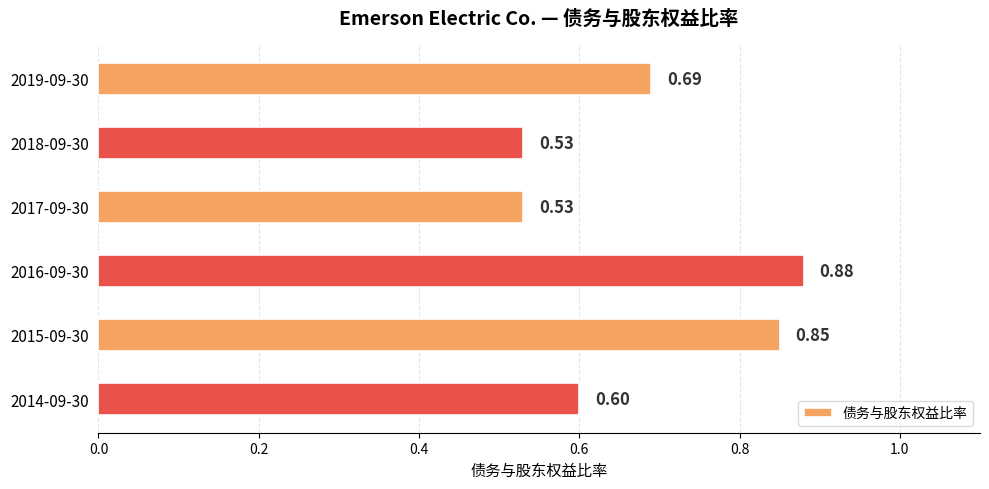

Between 2015-09-30 and 2014-09-30, which is larger?

2015-09-30